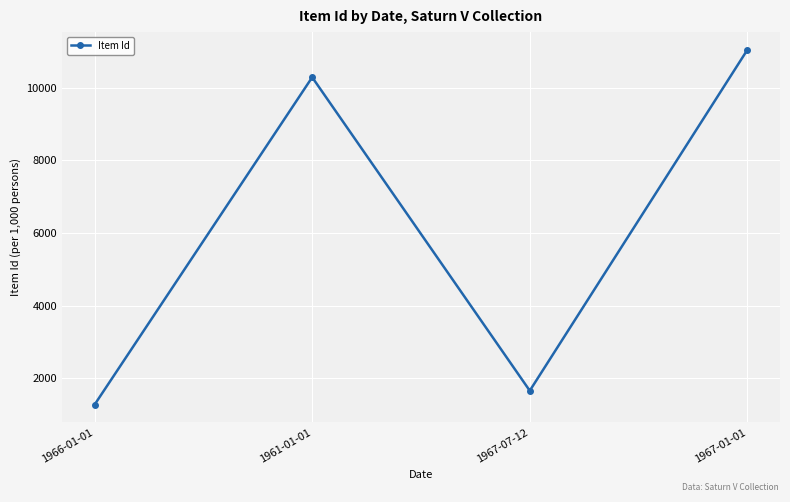

Rank the categories by value from lowest to highest.

1966-01-01, 1967-07-12, 1961-01-01, 1967-01-01